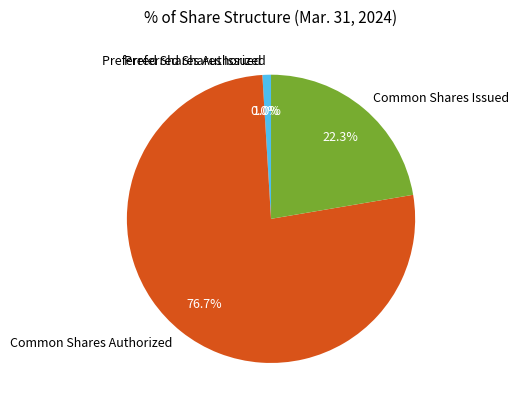

True or false: Common Shares Authorized accounts for 71% of the total.

False